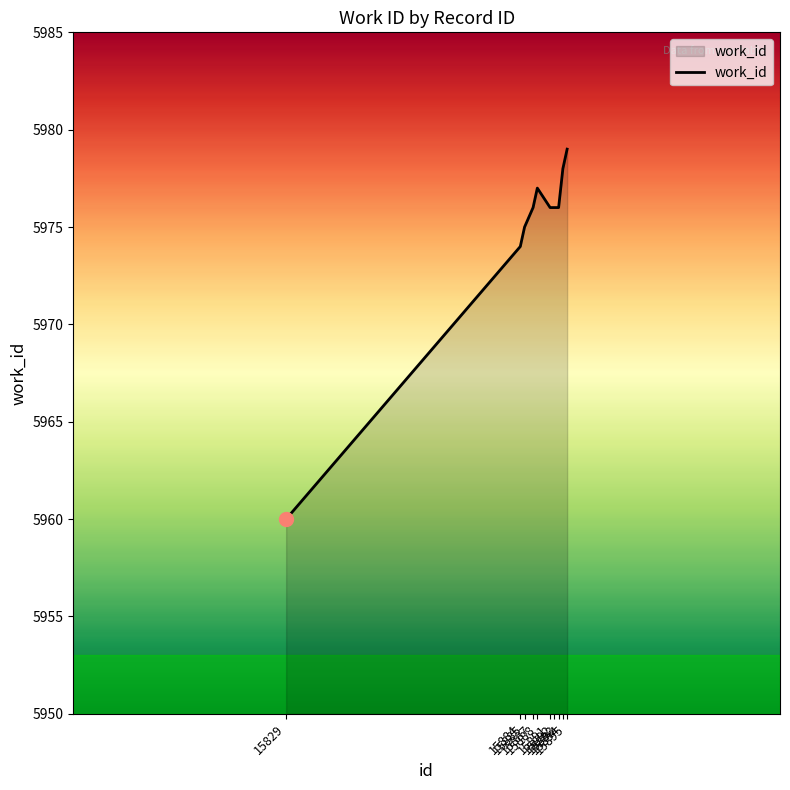

What is the smallest value displayed?

5960